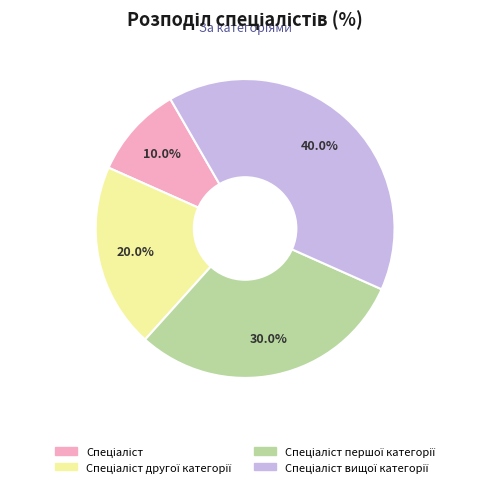

Does any single category account for the majority?

No